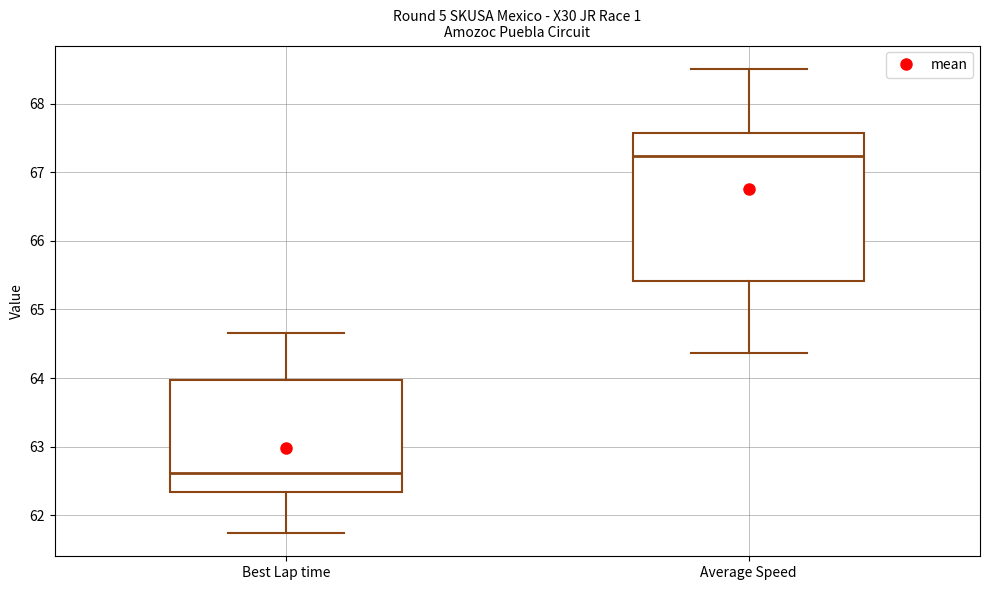

Which box has the lowest median line?

Best Lap time